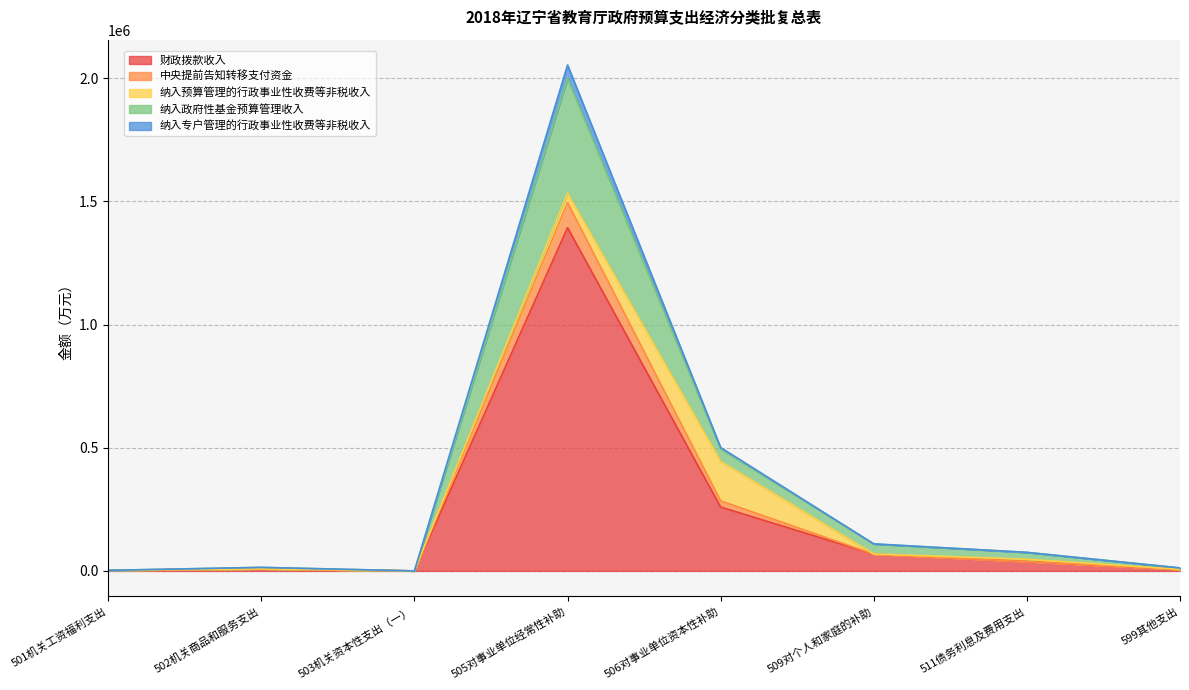

At which label does 中央提前告知转移支付资金 reach its peak?

505对事业单位经常性补助